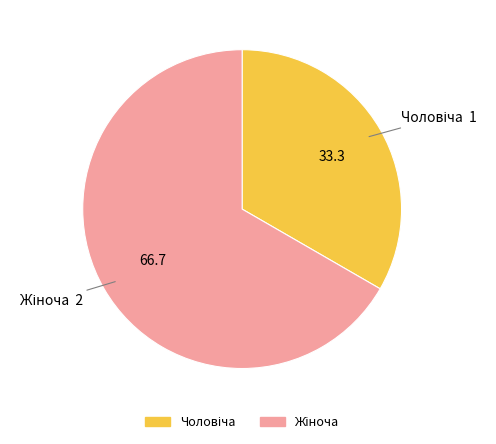

How many segments does this pie chart have?

2